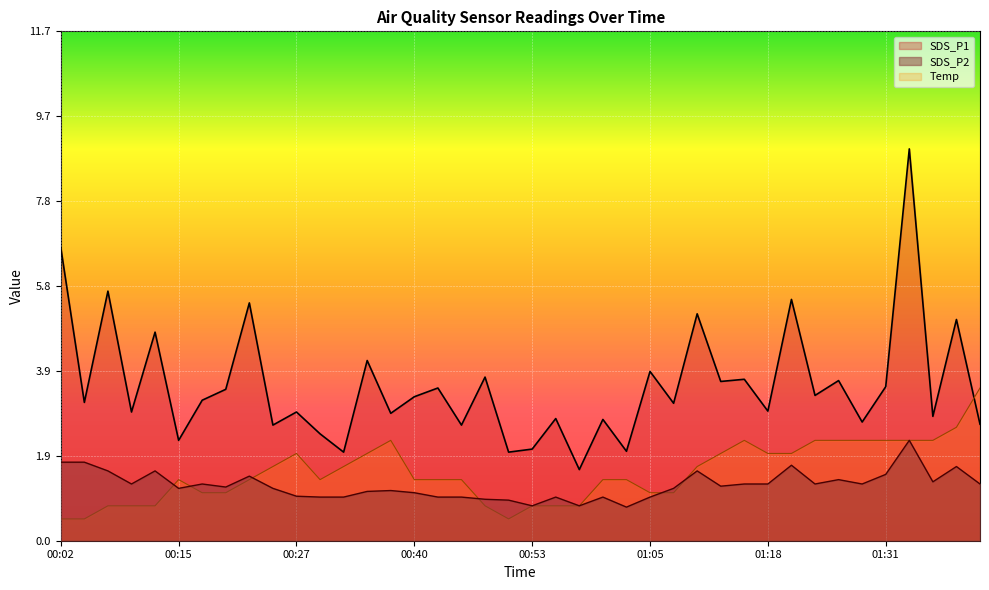

What is the label of the 24th point from the left?

01:00